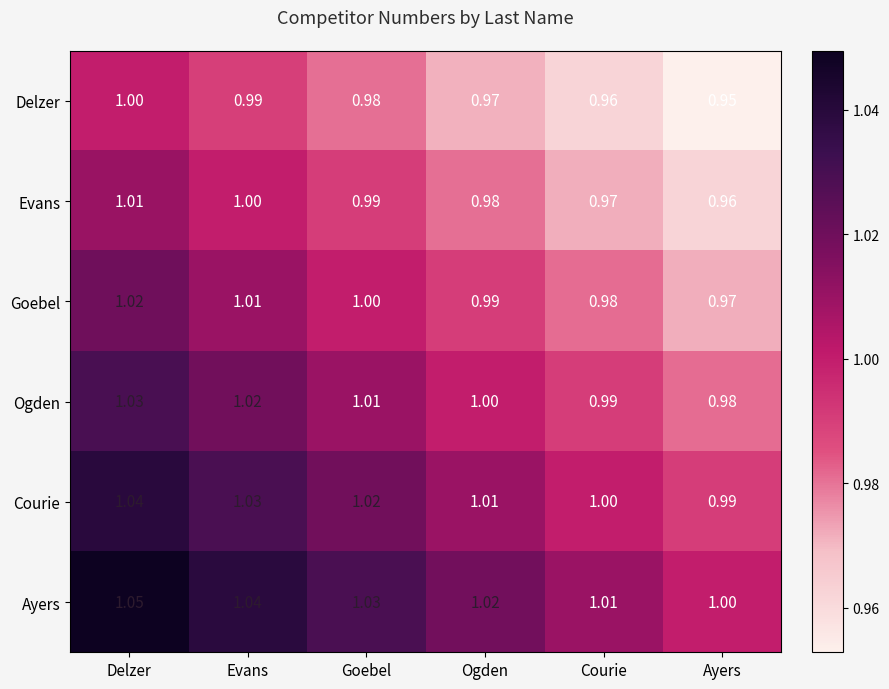

Where is Ogden nearest to the value 1?

Ogden